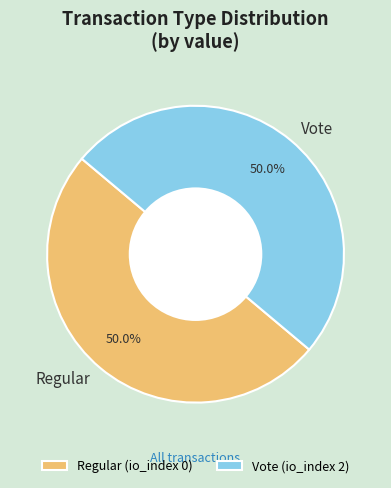

What is the ratio of the value at Vote to the value at Regular?

1.0